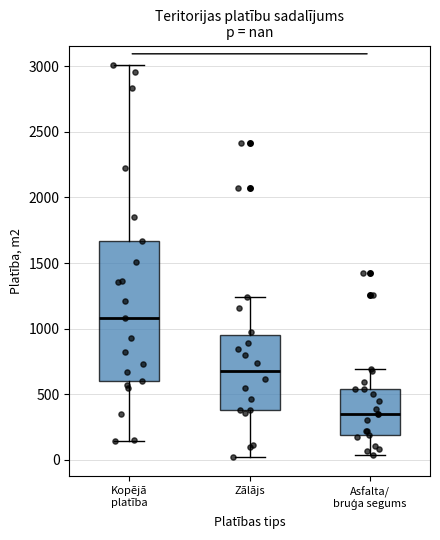

Which box has the highest median line?

Kopējā platība